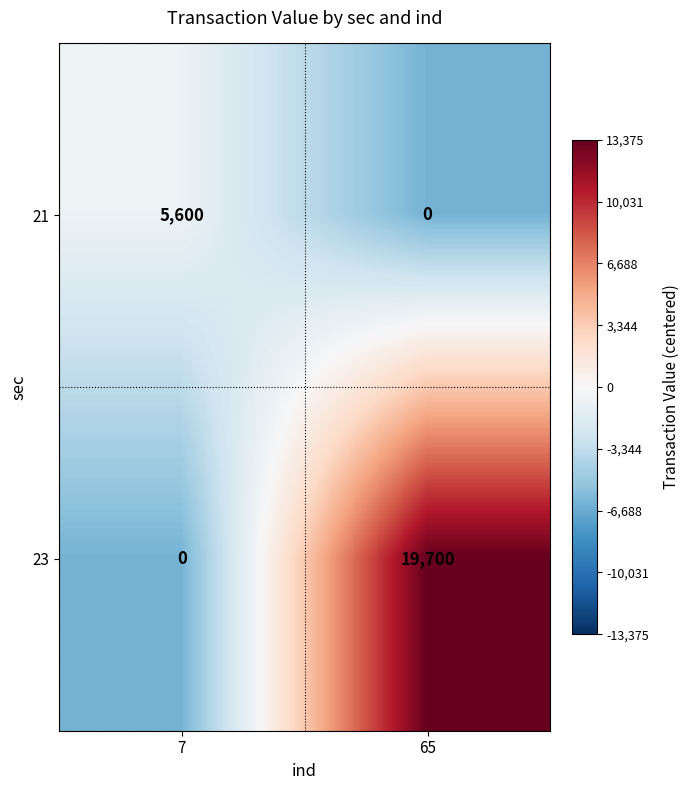

Is it true that 23 equals 0 at 7?

True